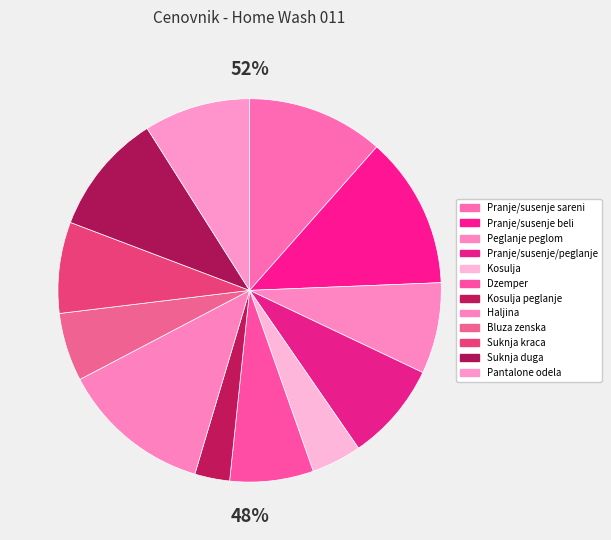

Does Peglanje peglom represent more than half of the total?

No